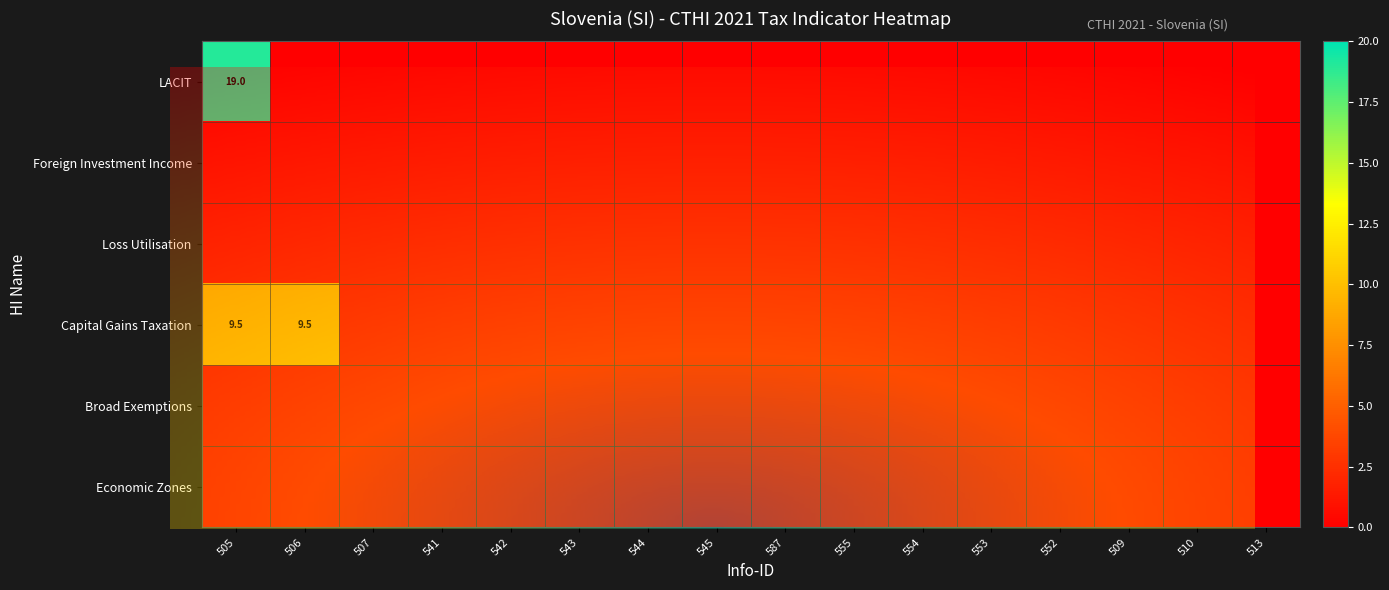

At how many categories does at least one series exceed 7?

2